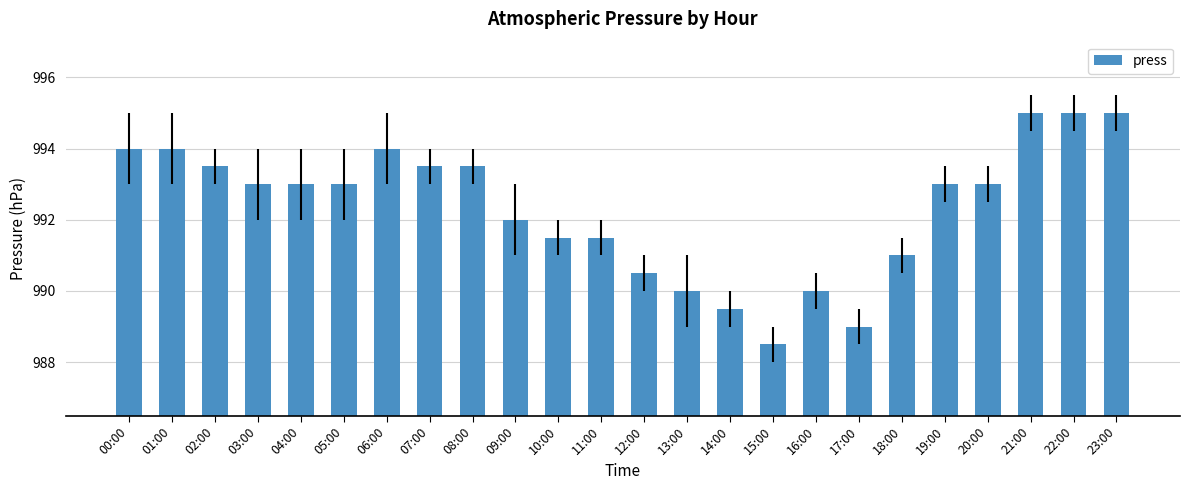

Reading left to right, what are all the values shown in this chart?

00:00=994.0	01:00=994.0	02:00=993.5	03:00=993.0	04:00=993.0	05:00=993.0	06:00=994.0	07:00=993.5	08:00=993.5	09:00=992.0	10:00=991.5	11:00=991.5	12:00=990.5	13:00=990.0	14:00=989.5	15:00=988.5	16:00=990.0	17:00=989.0	18:00=991.0	19:00=993.0	20:00=993.0	21:00=995.0	22:00=995.0	23:00=995.0